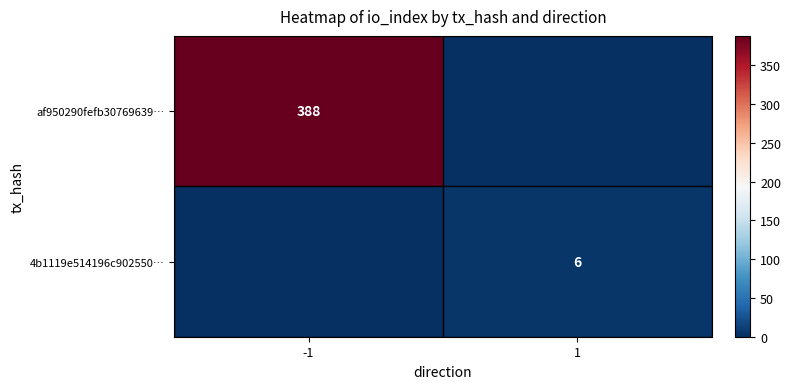

The value of af950290fefb30769639… at -1 is 388. True or false?

True